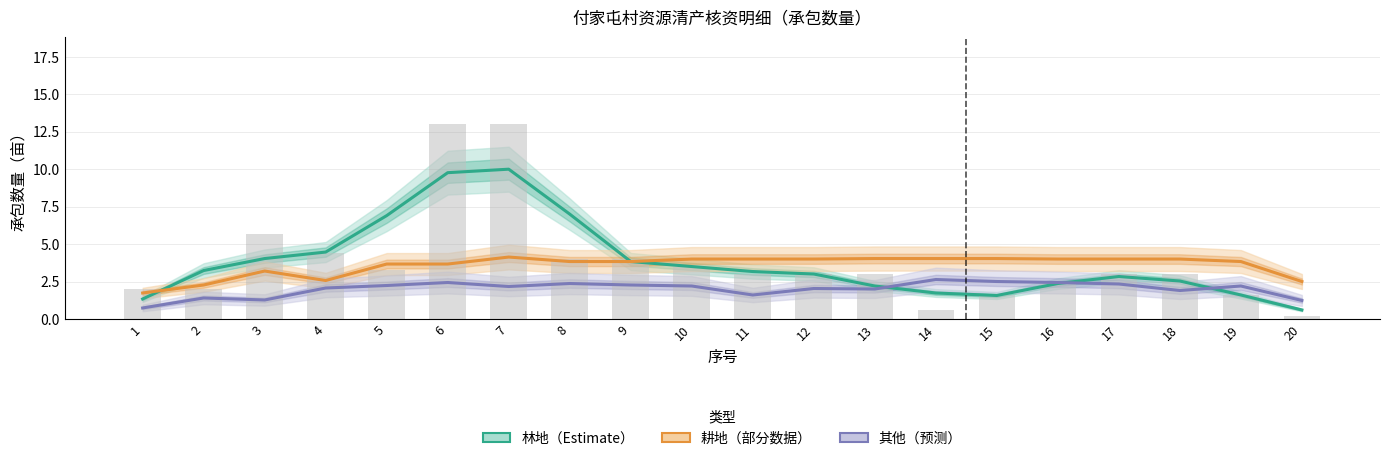

What is the difference between the 其他（预测） values at 3 and 16?

1.2